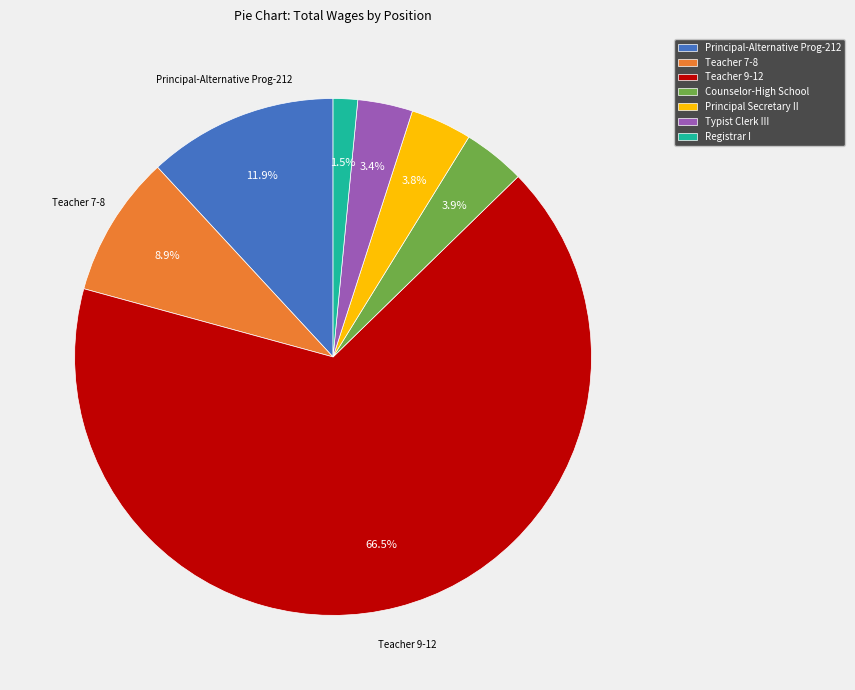

Is there a majority slice in this chart?

Yes